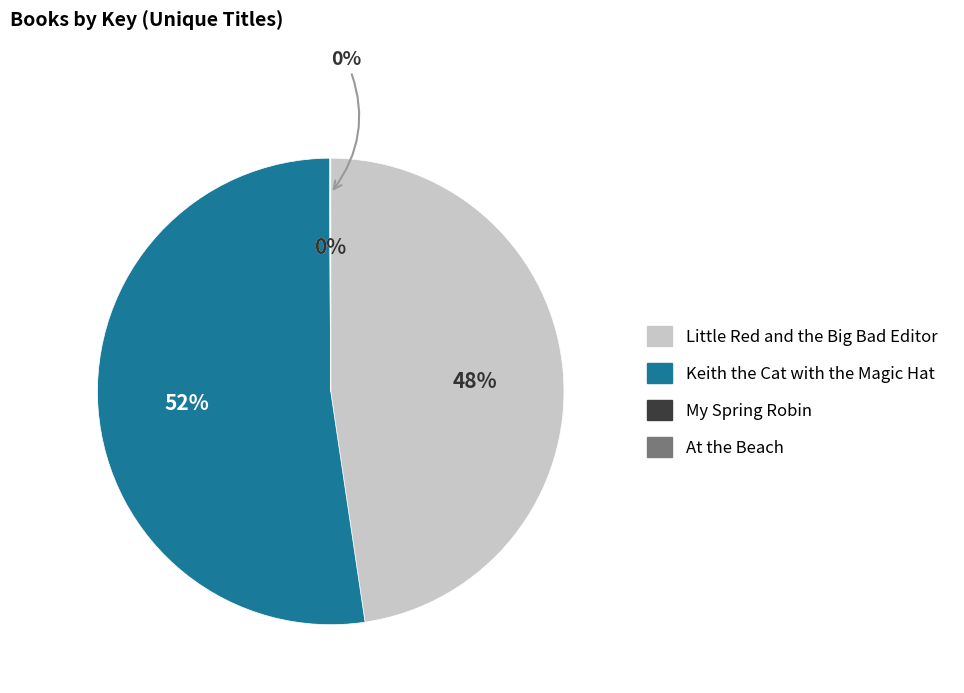

Combined, do At the Beach and My Spring Robin account for over 50%?

No